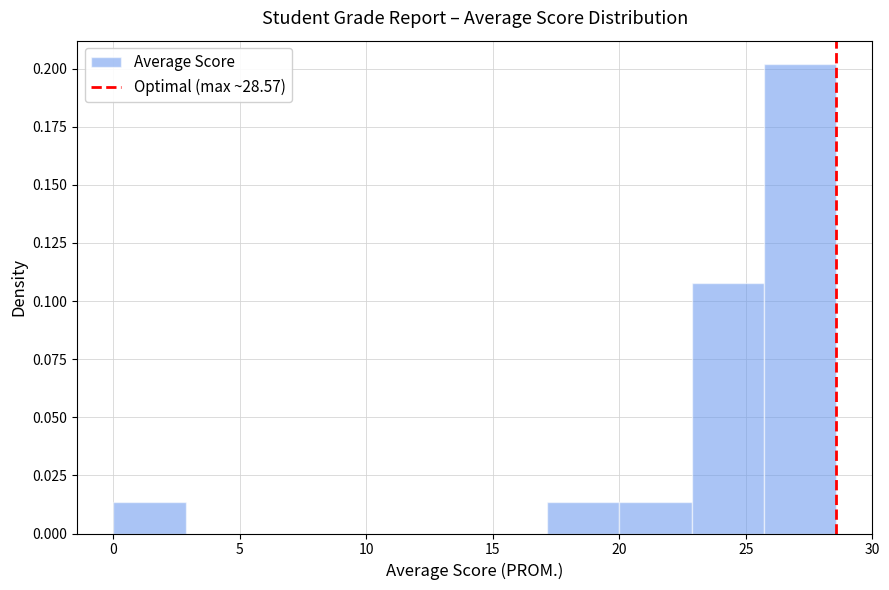

Reading left to right, list every bar in this chart as the range it spans on the x-axis followed by its height. Neither the bar edges nor the heights are printed on the chart, so give them approximately, as read against the axes.

0.0 to 3.0: 0.015
3.0 to 5.5: 0
5.5 to 8.5: 0
8.5 to 11.5: 0
11.5 to 14.5: 0
14.5 to 17.0: 0
17.0 to 20.0: 0.015
20.0 to 23.0: 0.015
23.0 to 25.5: 0.110
25.5 to 28.5: 0.200